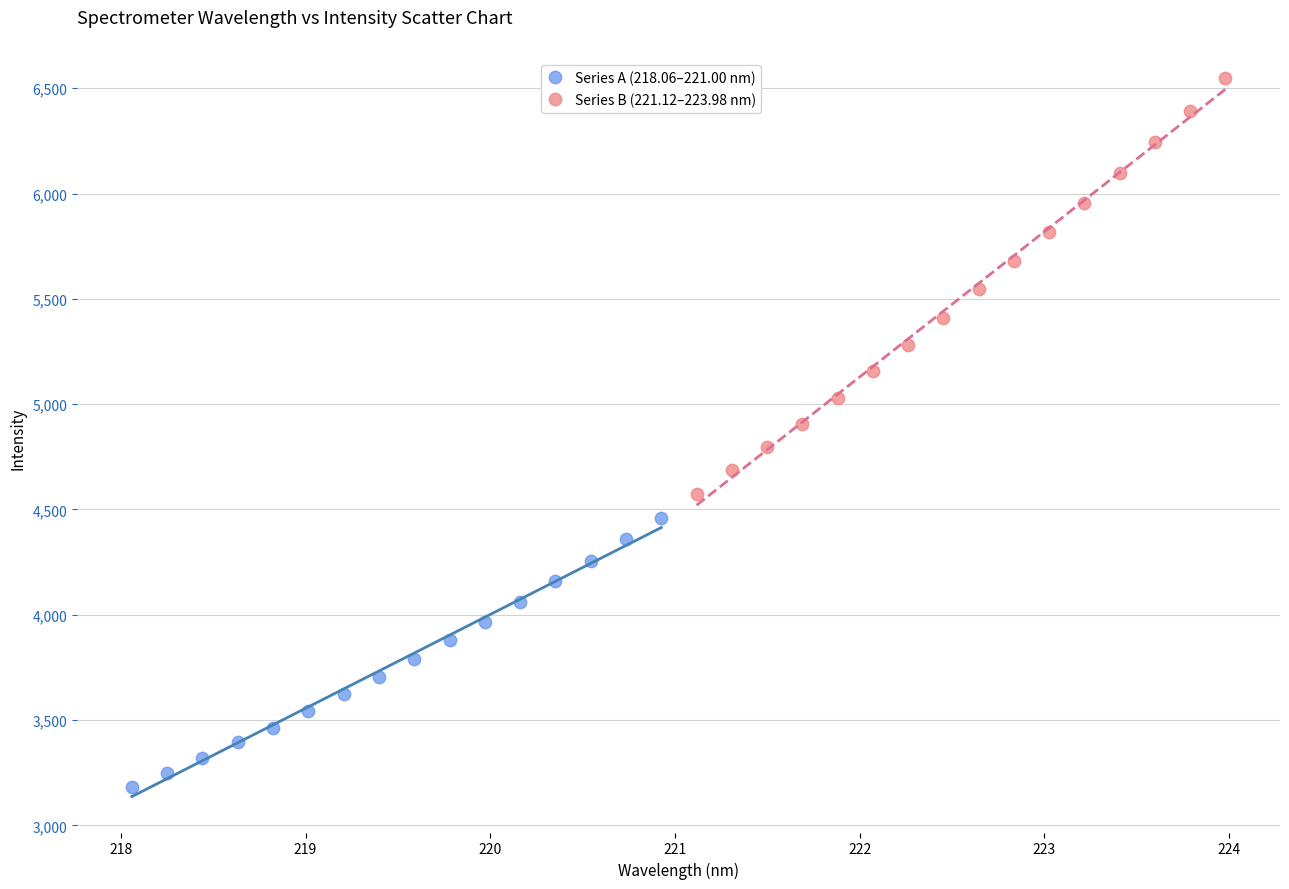

Which series has the largest Y range (max minus min)?

Series B (221.12–223.98 nm)